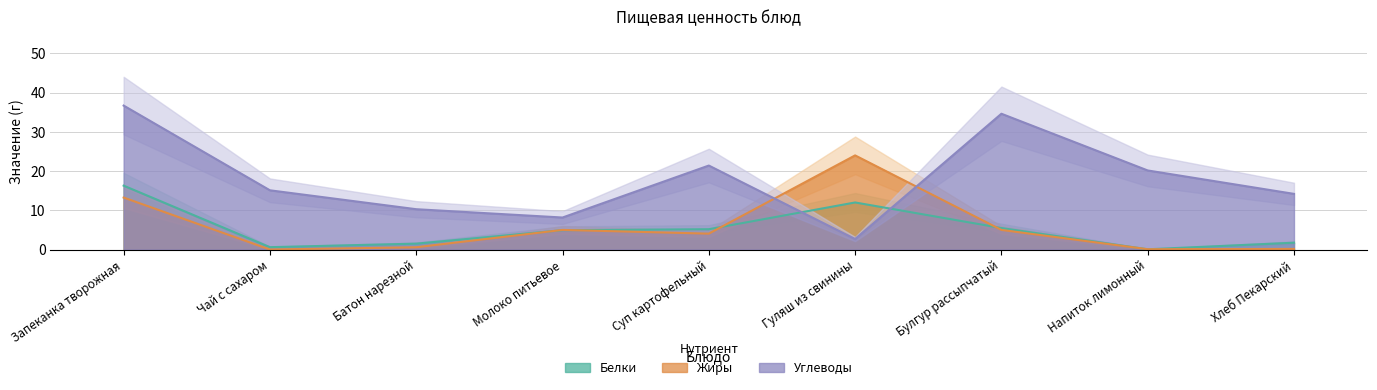

List the series in order of their peak value, highest first.

Углеводы, Жиры, Белки